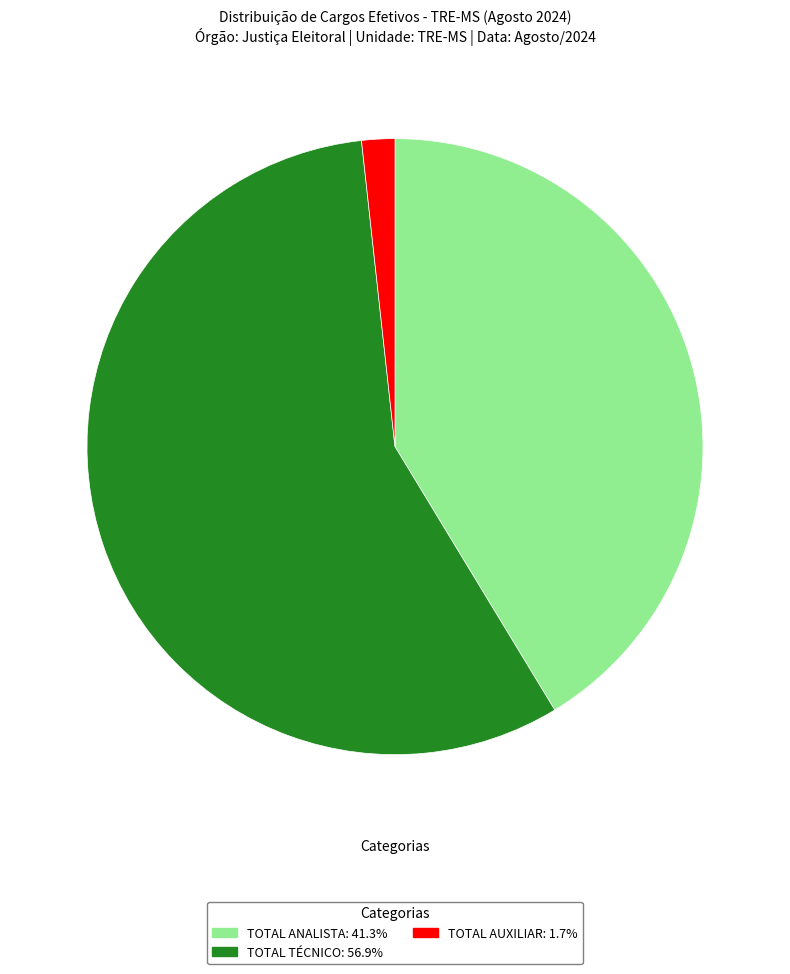

Is there a majority slice in this chart?

Yes